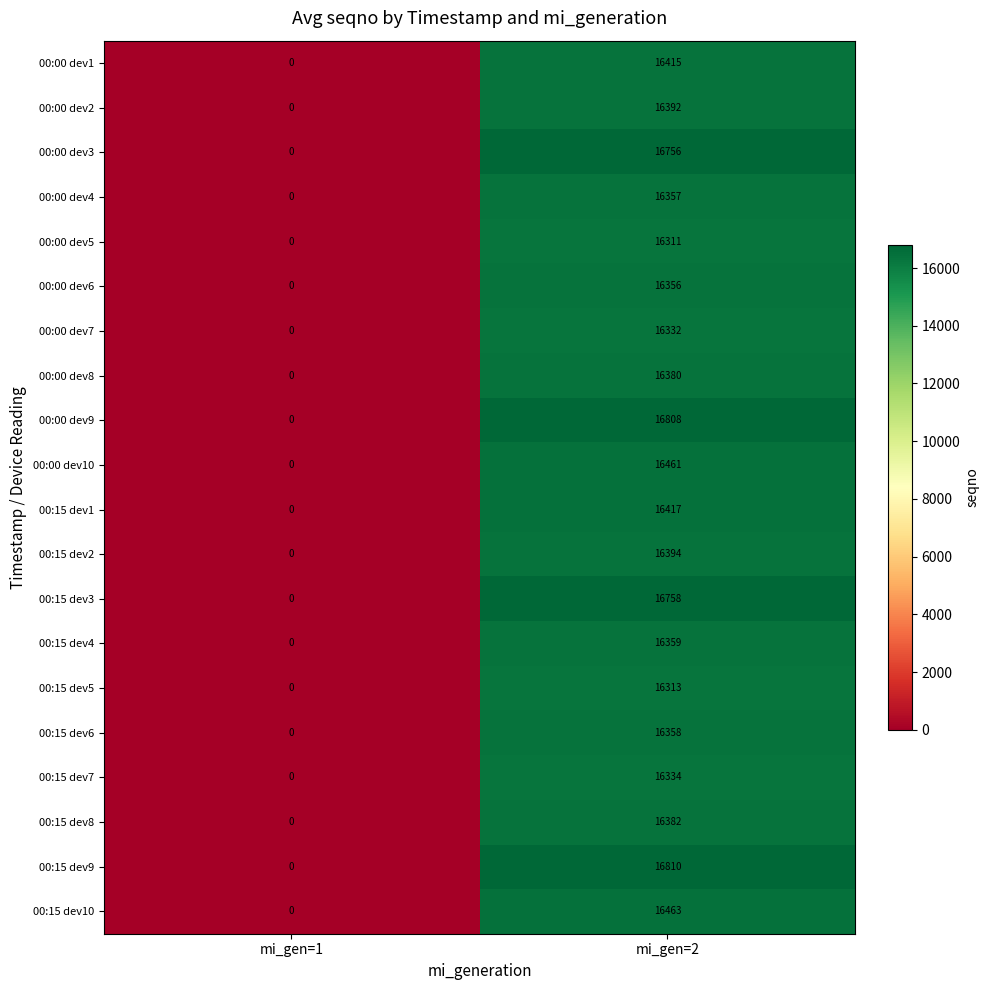

Which series has the largest total across all categories?

00:15 dev9